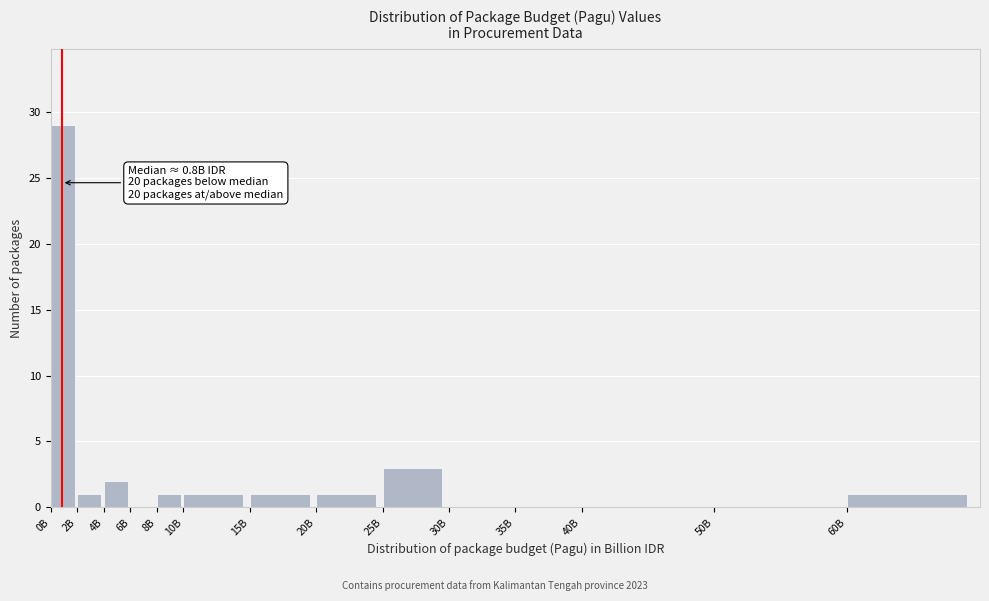

Reading left to right, transcribe all the data shown in this chart.

0B=29	2B=1	4B=2	6B=0	8B=1	10B=1	15B=1	20B=1	25B=3	30B=0	35B=0	40B=0	50B=0	60B=1